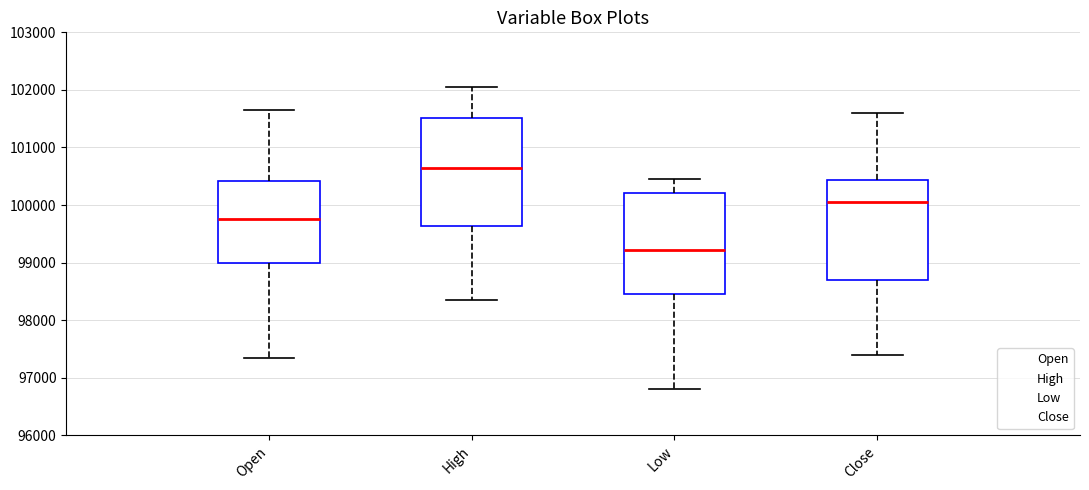

Comparing the boxes themselves (not the whiskers), which one is the tallest?

High